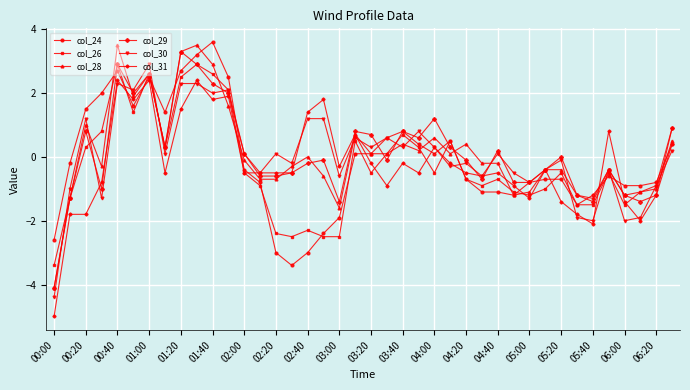

What is the smallest value displayed?

-5.0